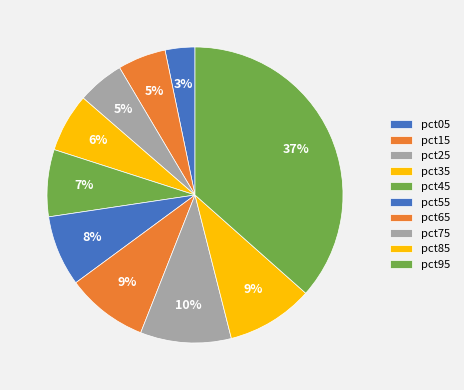

Does any single category account for the majority?

No